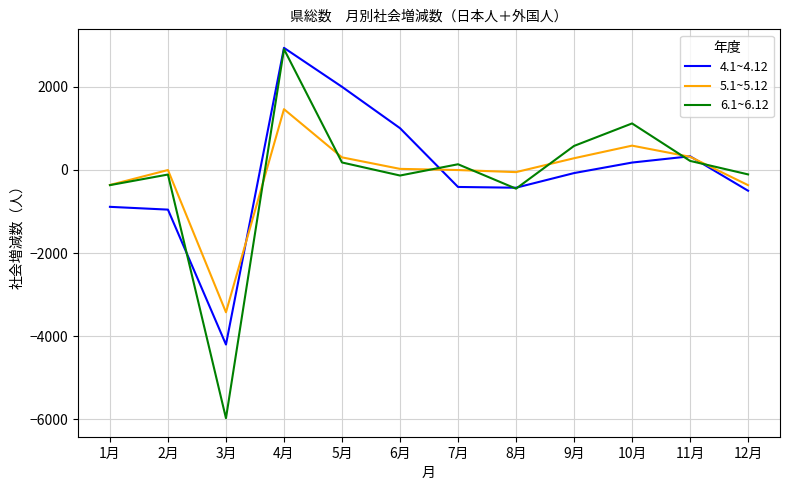

What position from the right is 7月?

6